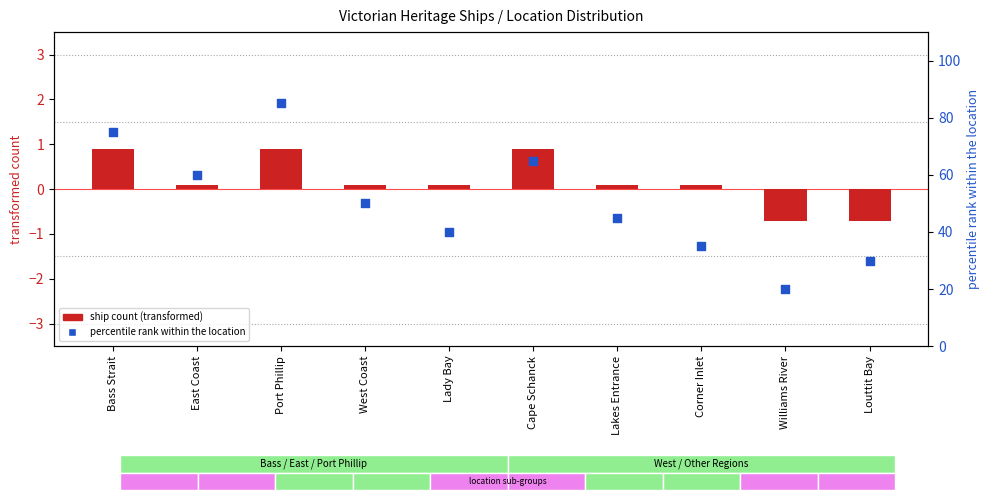

Is the value of ship count (centered) at Cape Schanck greater than the value of percentile rank within location at Louttit Bay?

No